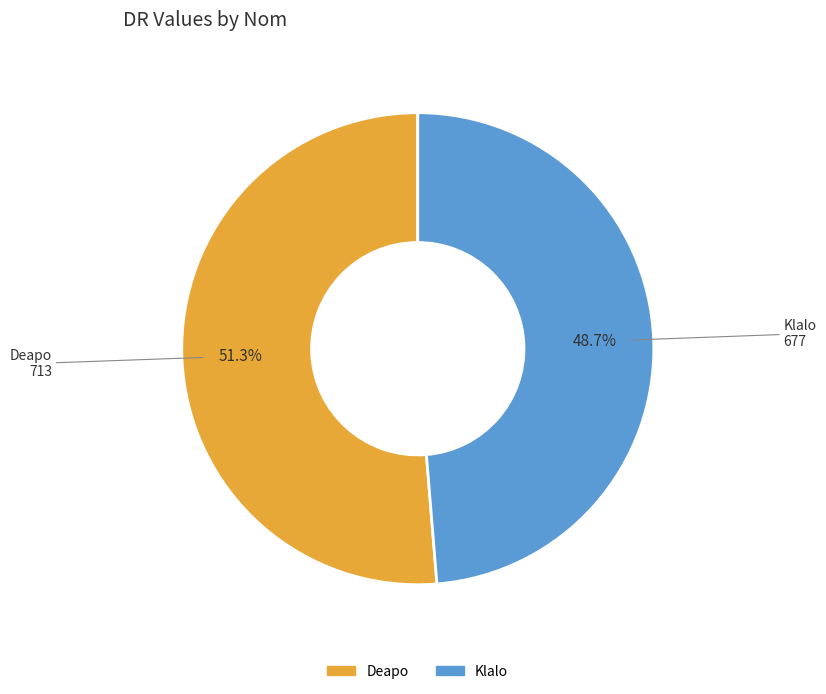

What is the majority slice?

Deapo